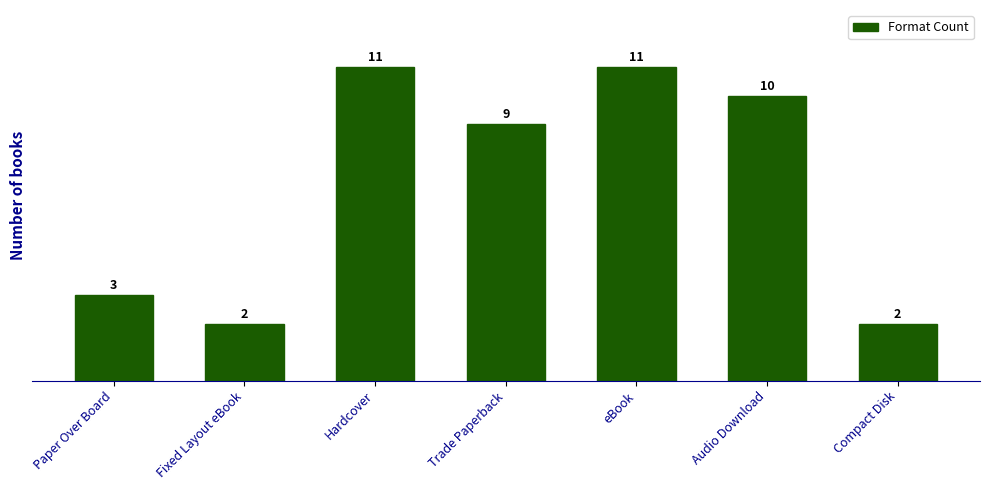

What is the label of the 5th bar from the left?

eBook